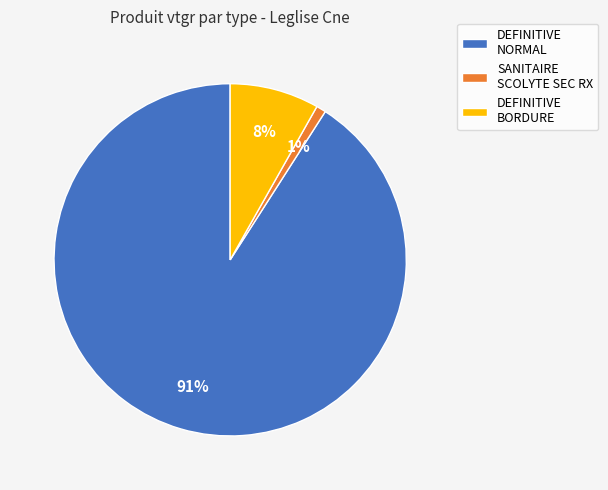

Rank the categories by value from highest to lowest.

DEFINITIVE NORMAL, DEFINITIVE BORDURE, SANITAIRE SCOLYTE SEC RX